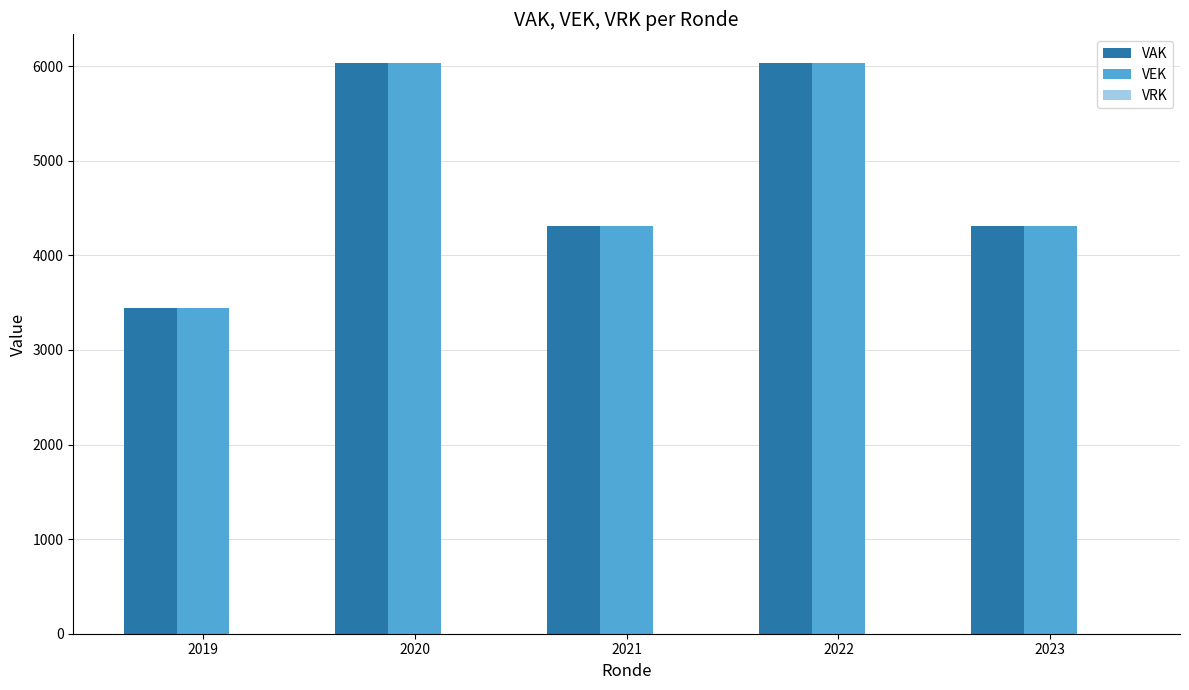

What is the difference between the second highest and minimum values in the VAK series?

2586